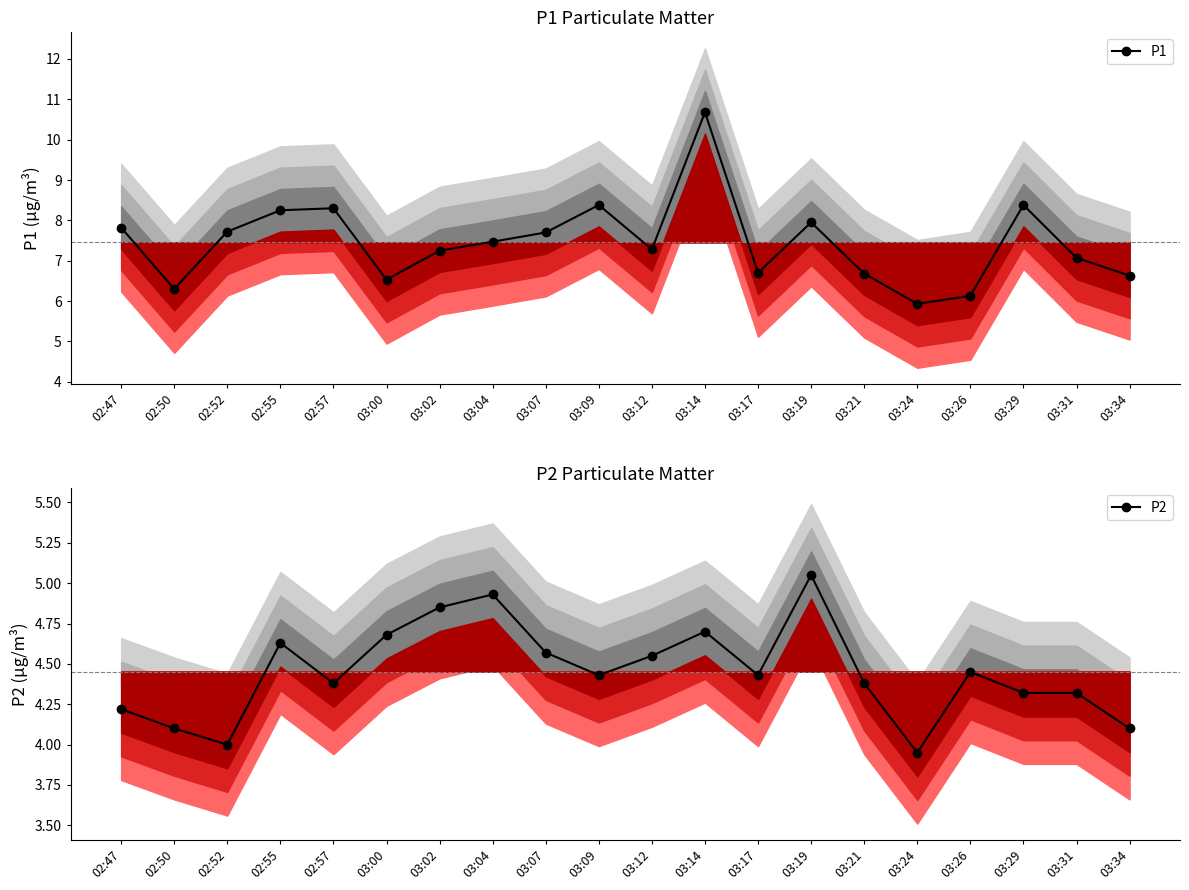

How many values in the P2 series exceed 4?

18